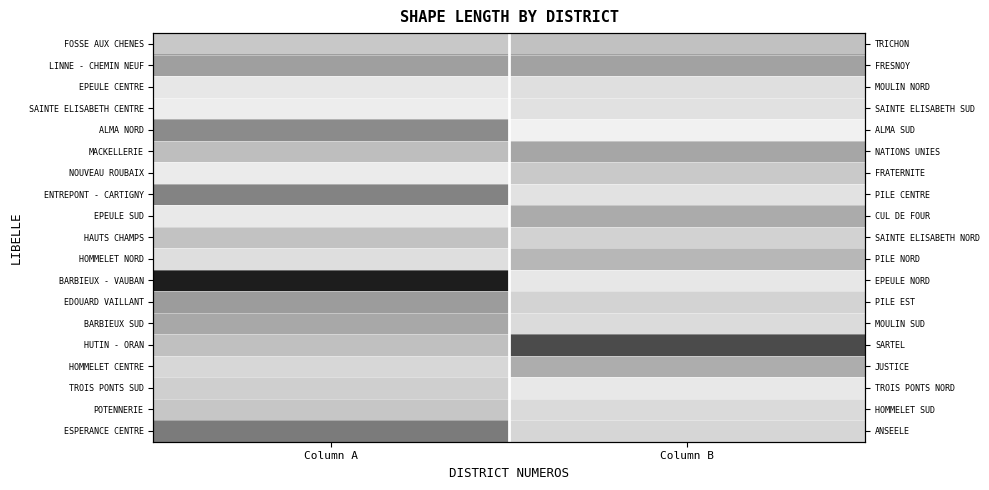

How many data points does each series have?

2